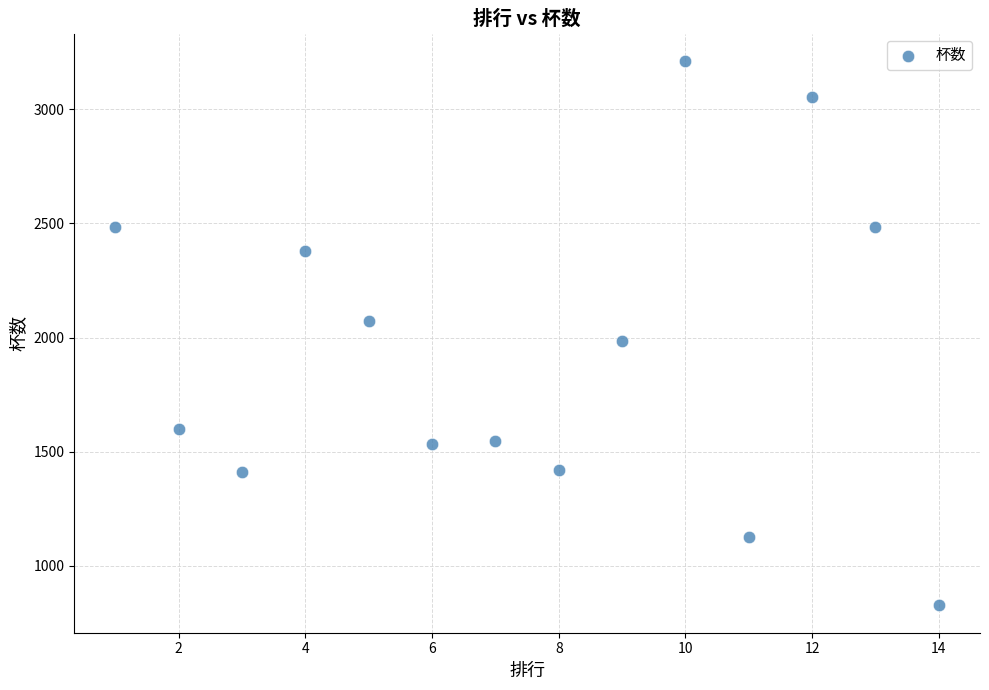

What is the range of Y values (max minus min)?

2386